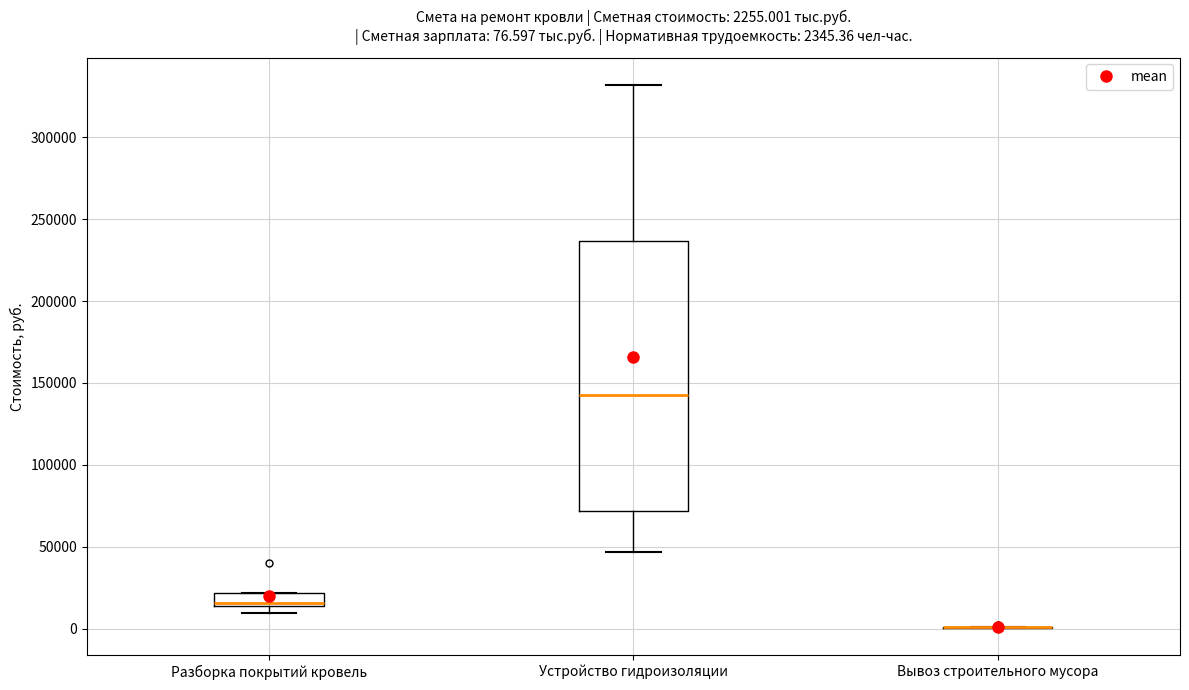

Which box is the tallest, from its lower edge to its upper edge?

Устройство гидроизоляции